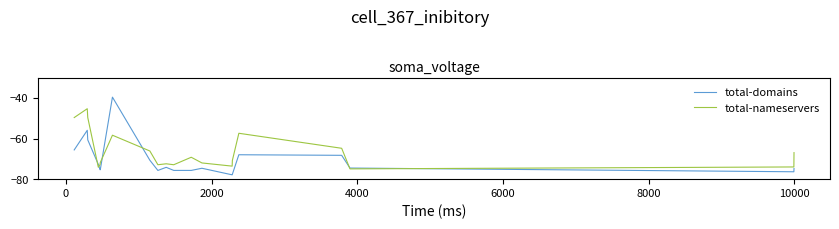

What is the highest value of the total-domains series?

-39.6